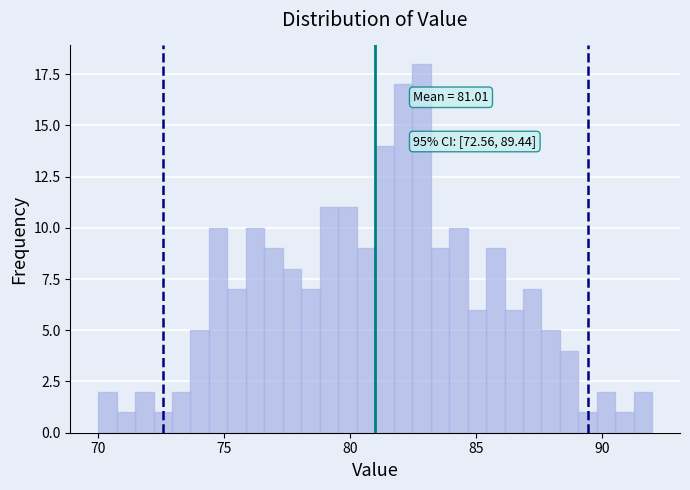

Around what value on the x-axis is the tallest bar? Give the approximate position of its centre, as read against the axis.

83.0